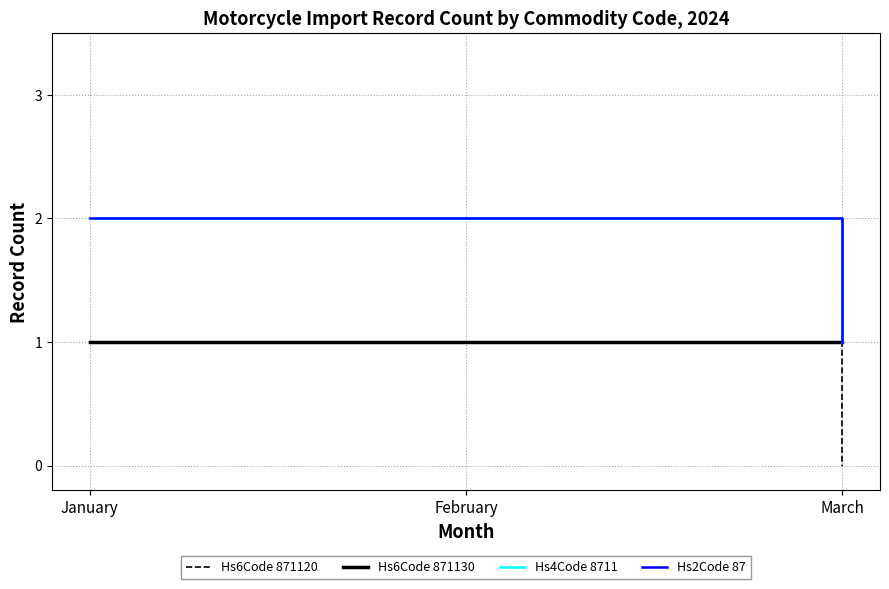

Reading left to right, extract all data points from this chart.

Hs6Code 871120: 1	1	0
Hs6Code 871130: 1	1	1
Hs4Code 8711: 2	2	1
Hs2Code 87: 2	2	1